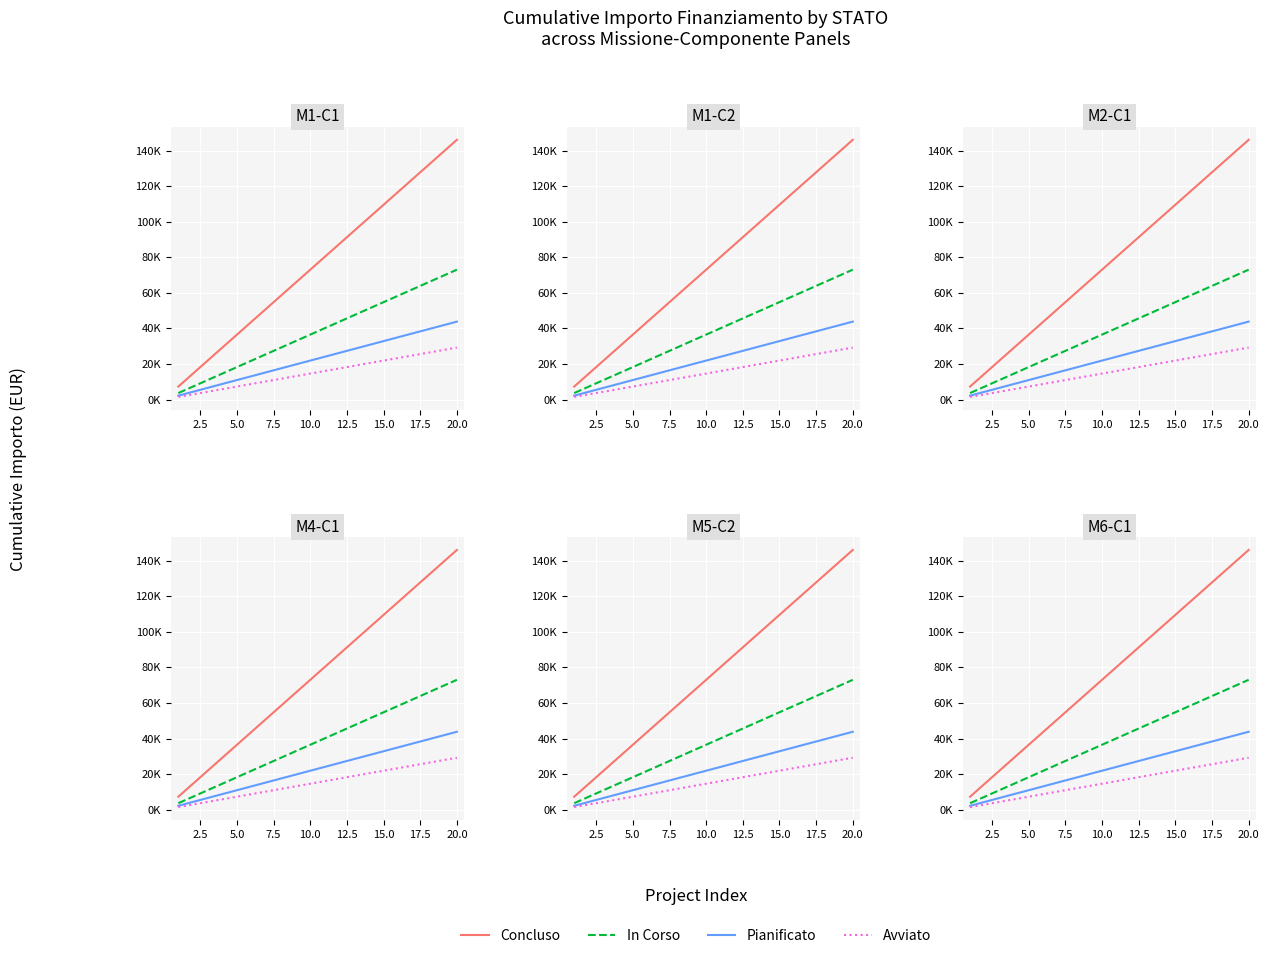

True or false: Concluso and Pianificato cross at least once.

False